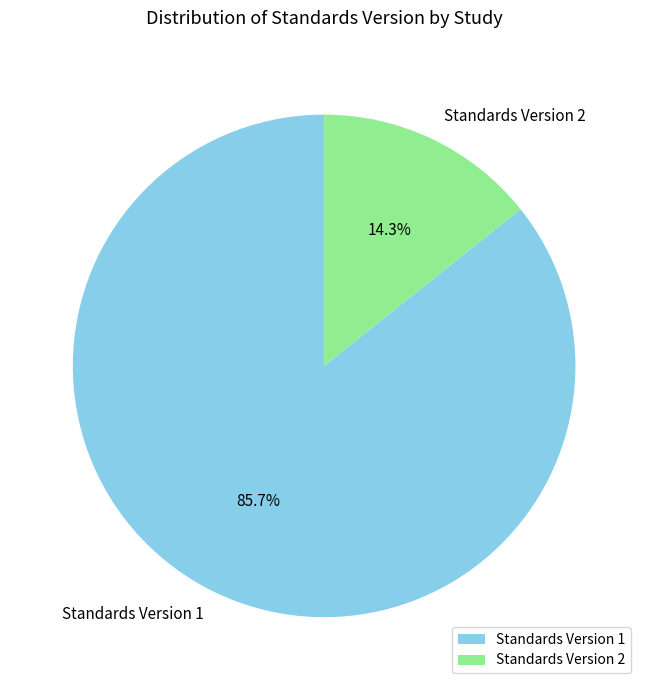

How many slices are in this pie chart?

2